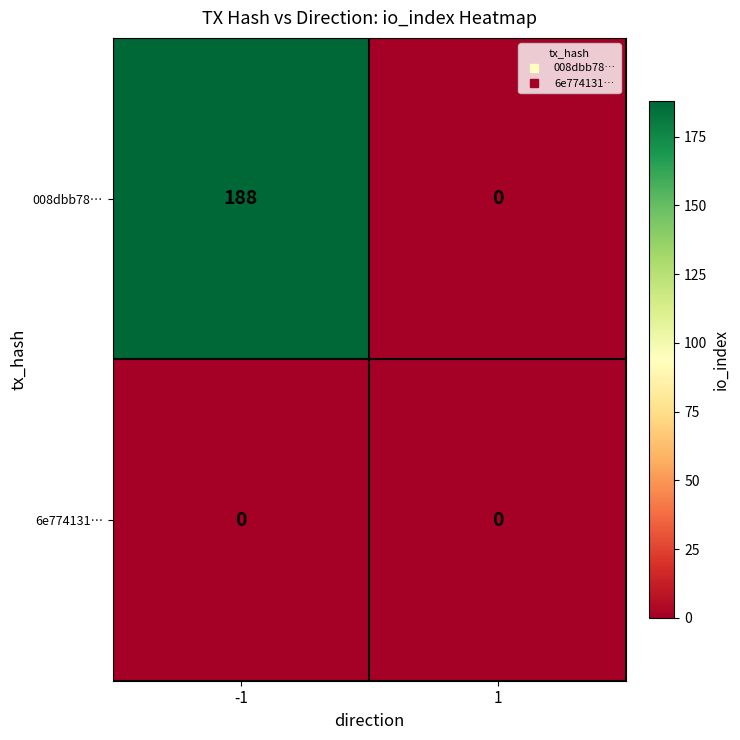

True or false: 008dbb78… has a value of 95 at 1.

False